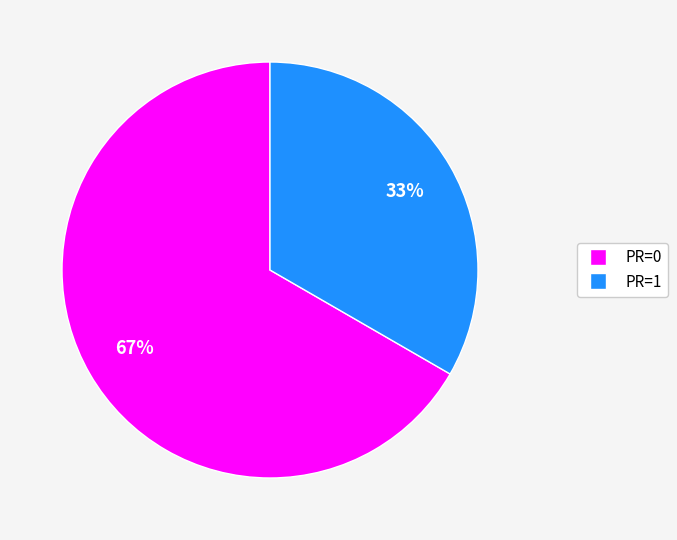

To the nearest percent, what is the average slice percentage?

50%